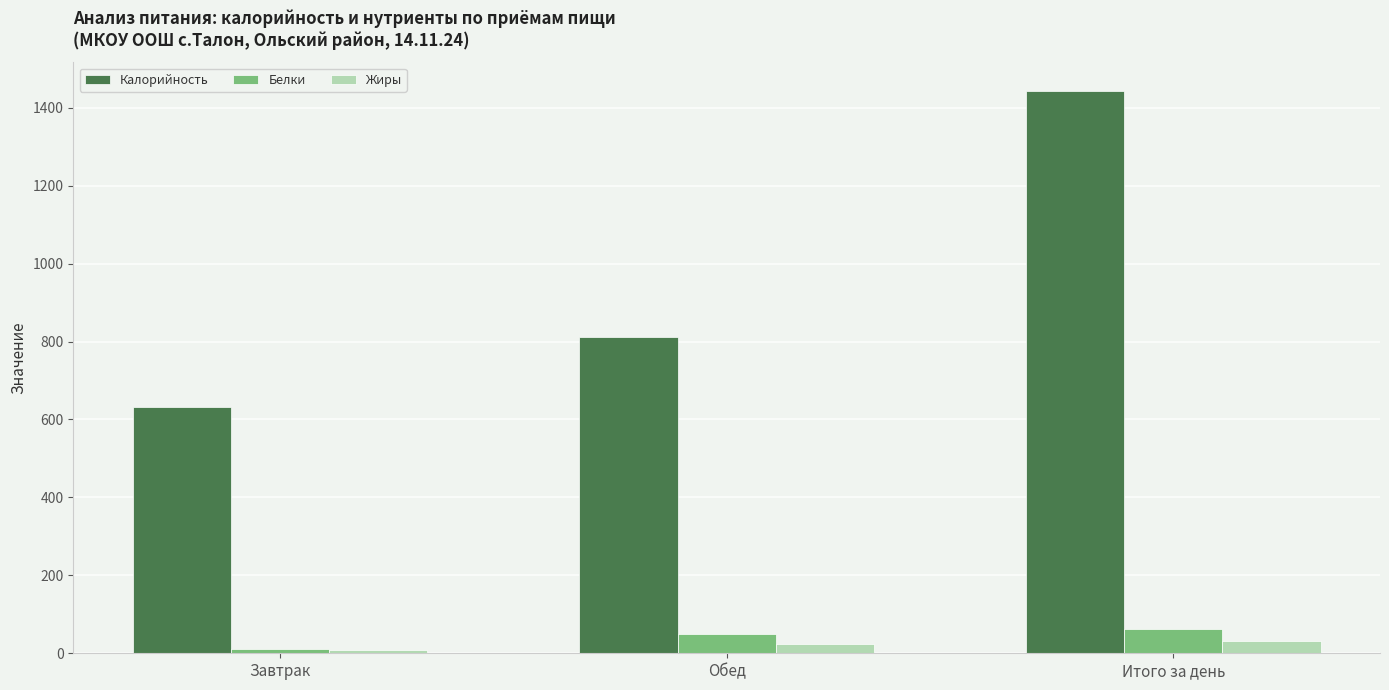

Which label corresponds to the largest value in the chart?

Итого за день